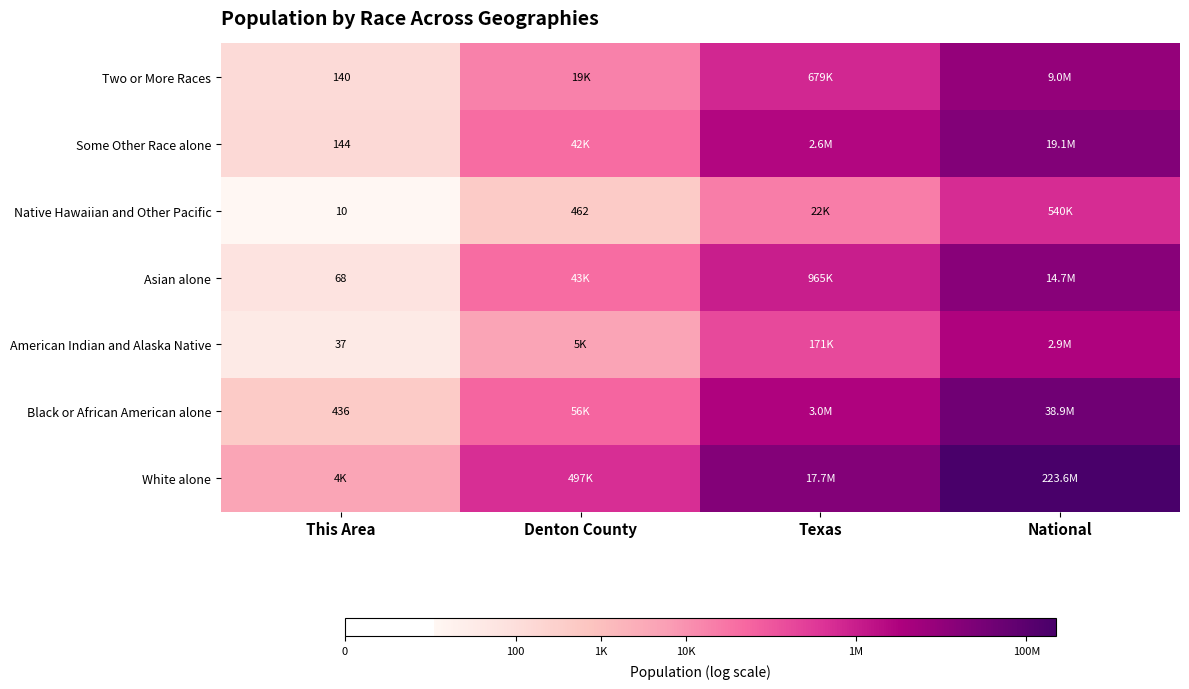

At how many categories does at least one series exceed 3?

4